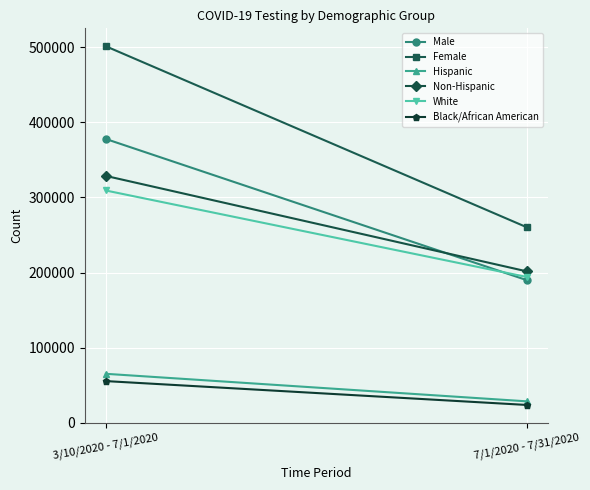

What are all the series names shown in the legend?

Male, Female, Hispanic, Non-Hispanic, White, Black/African American